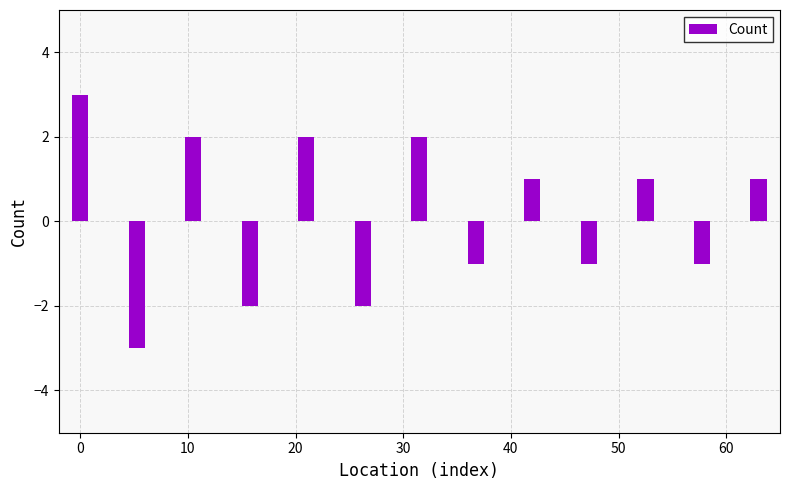

What is the difference between the maximum and minimum values?

6